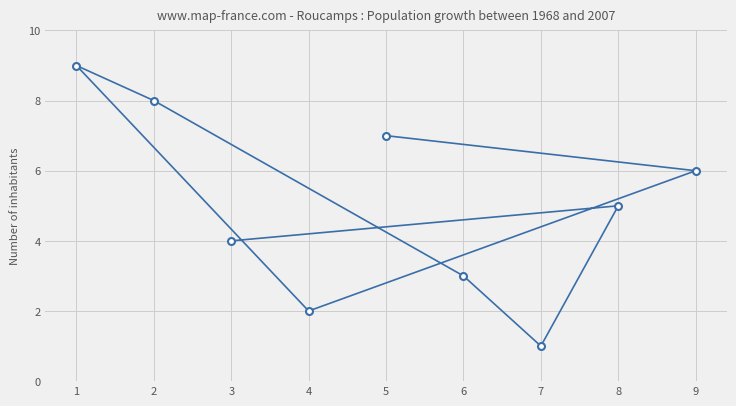

At which label is the value closest to 5?

8